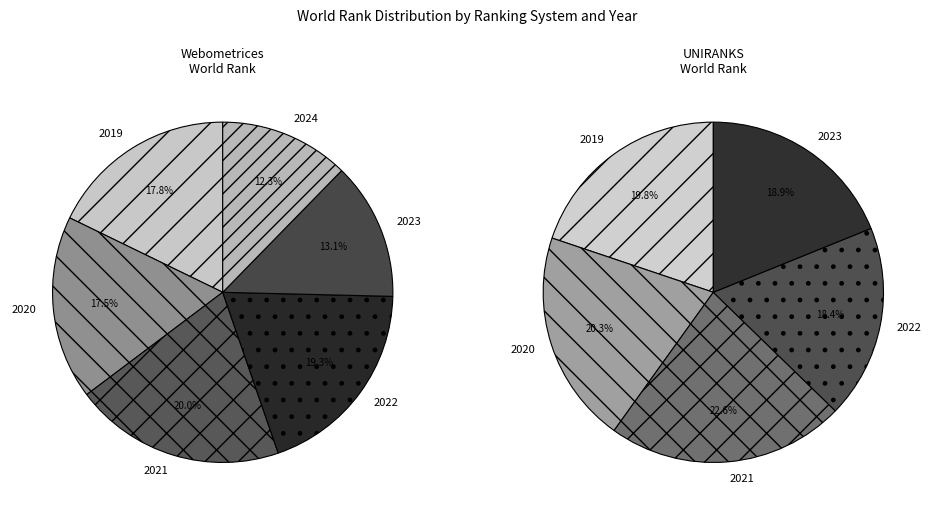

Is the sum of 2019 Webometrices and 2021 Webometrices greater than half?

No